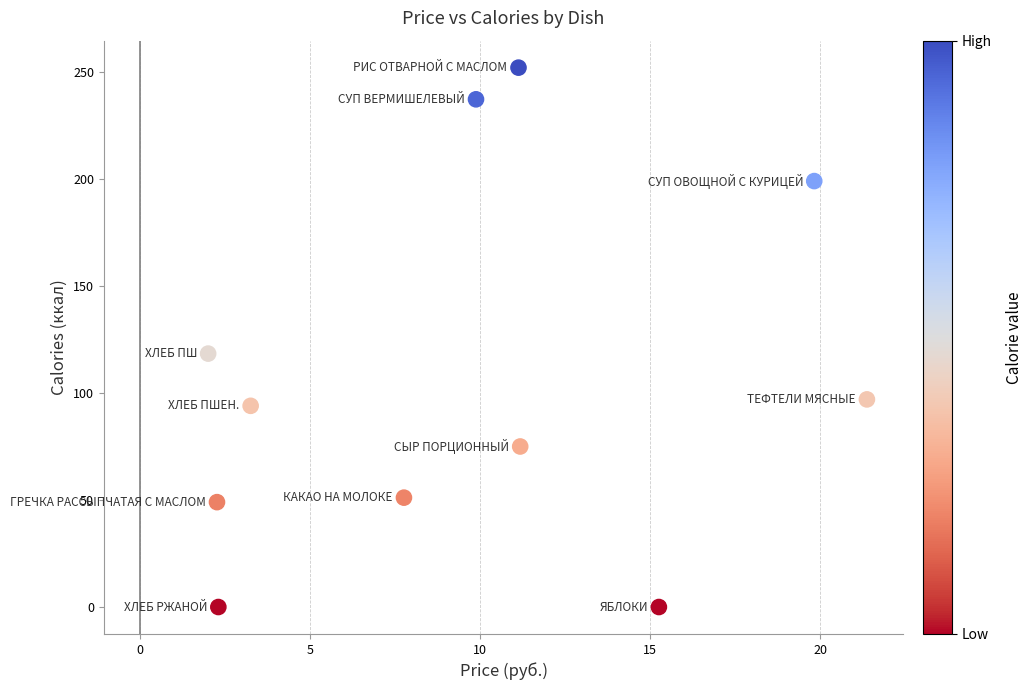

What Y value in the scatter plot is closest to 126?

118.4